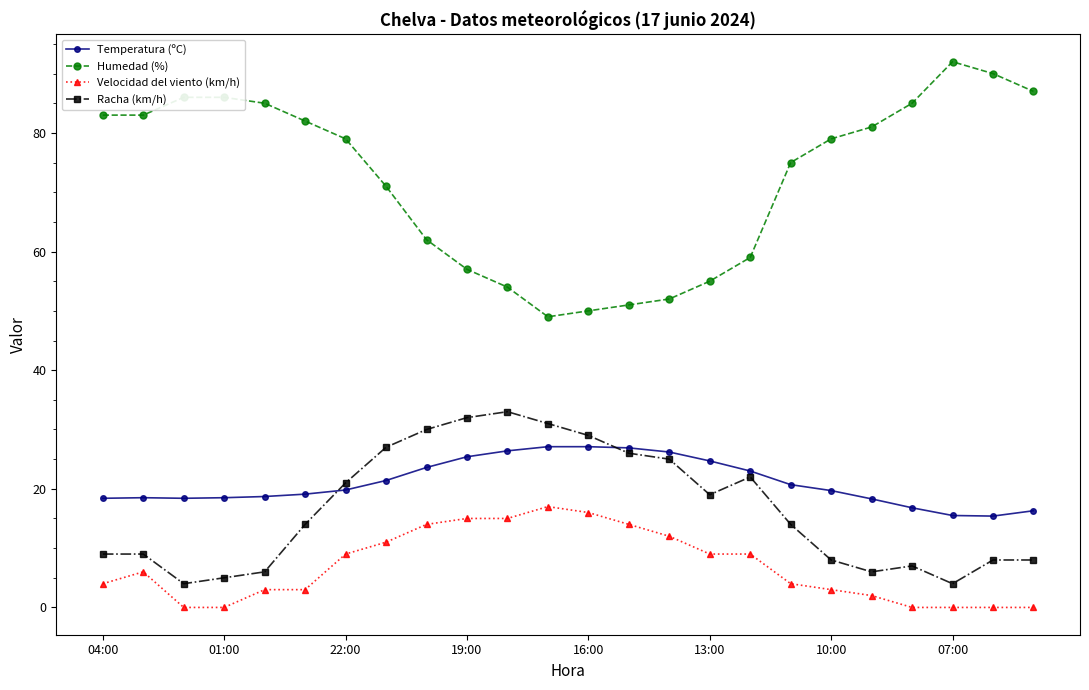

True or false: Humedad (%) and Temperatura (ºC) intersect in this chart.

False